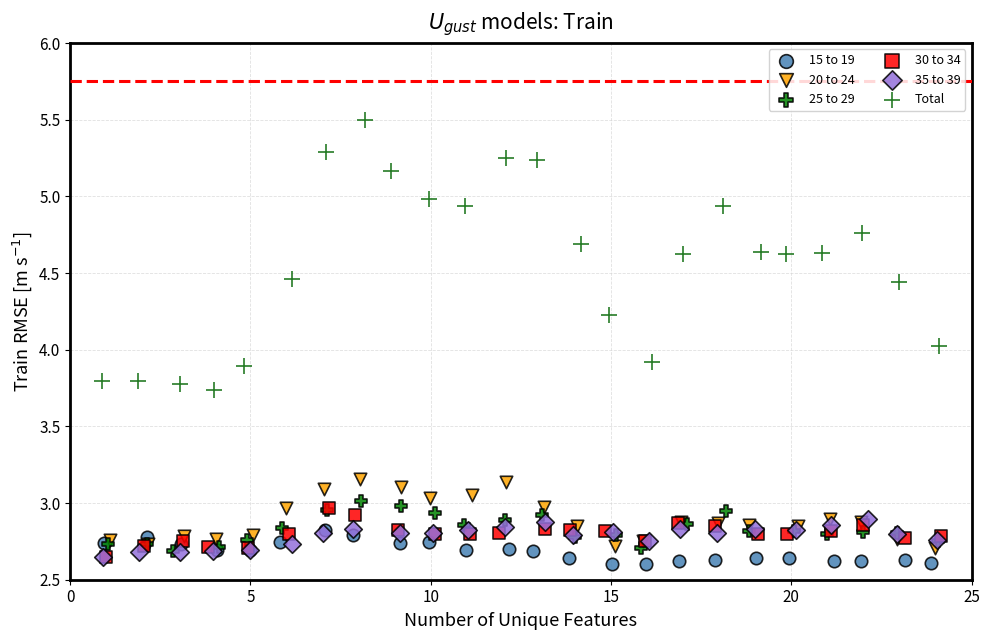

What are all the series names shown in the legend?

15 to 19, 20 to 24, 25 to 29, 30 to 34, 35 to 39, Total